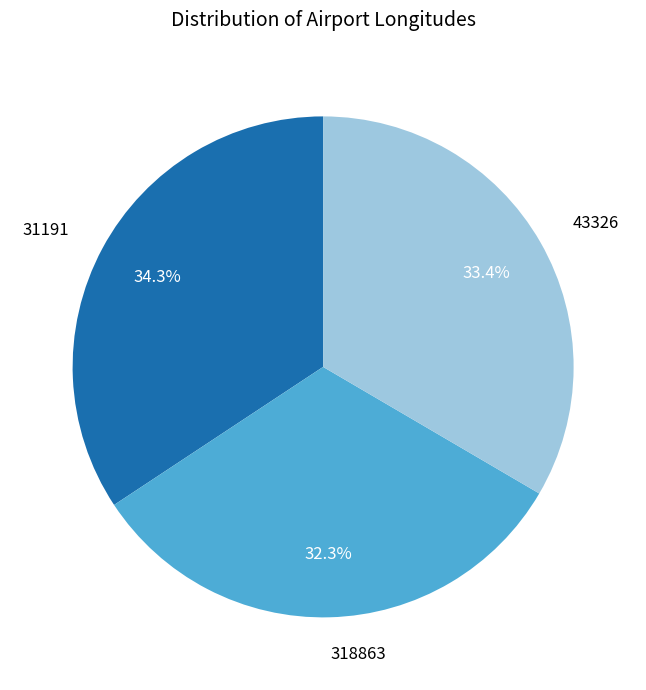

Rank the categories by value from highest to lowest.

31191, 43326, 318863